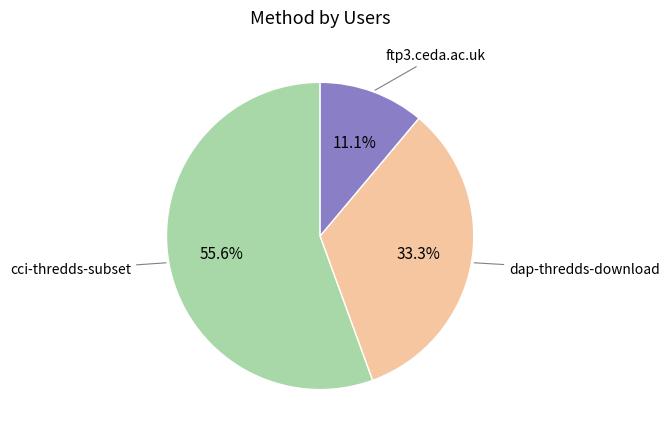

Is there a majority slice in this chart?

Yes